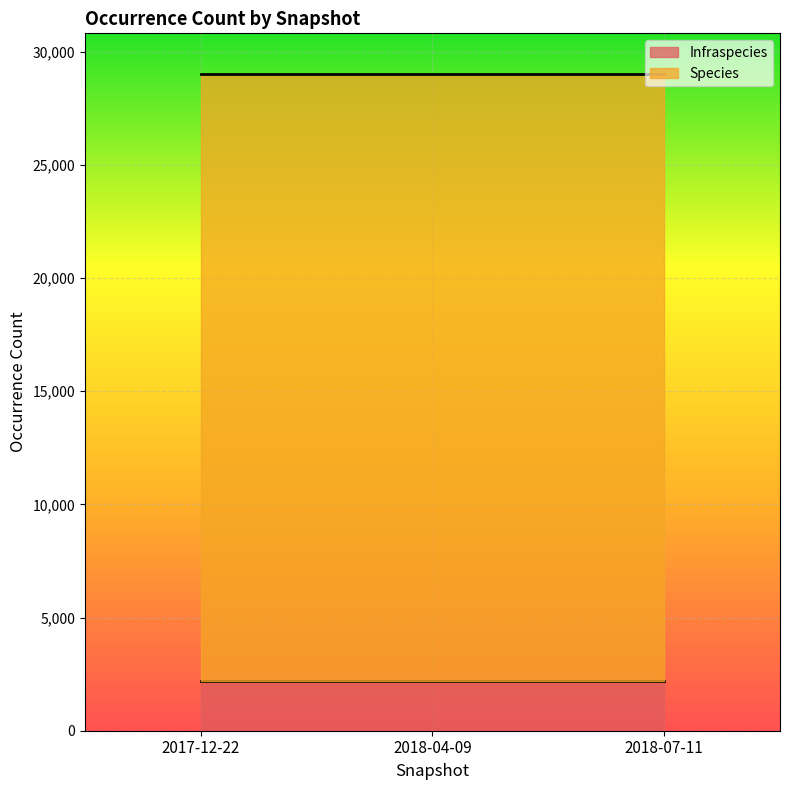

What position from the right is 2017-12-22?

3